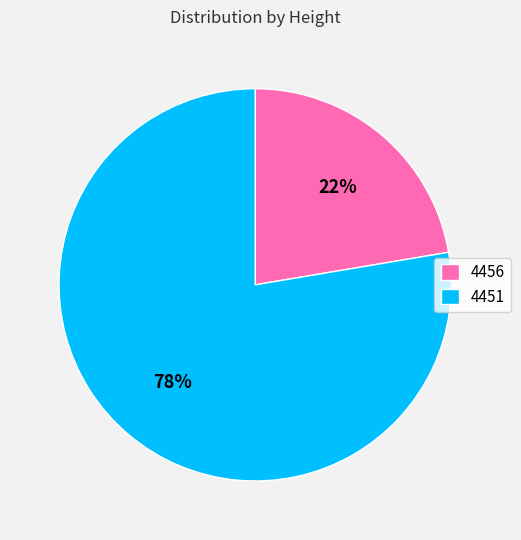

To the nearest percent, what is the combined percentage of 4451 and 4456?

100%